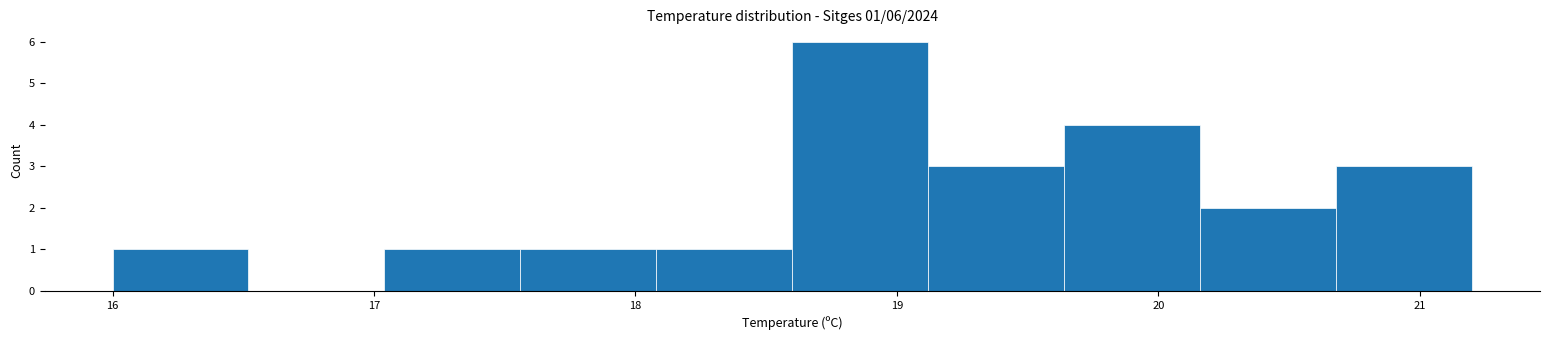

Over which range of the x-axis is the bar tallest?

18.60 to 19.12